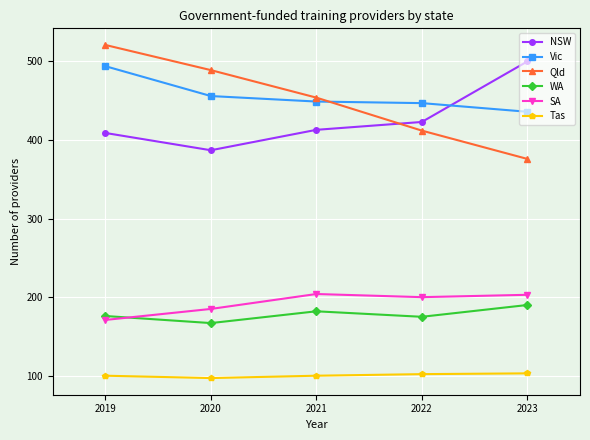

Which series has the largest range (max minus min)?

Qld